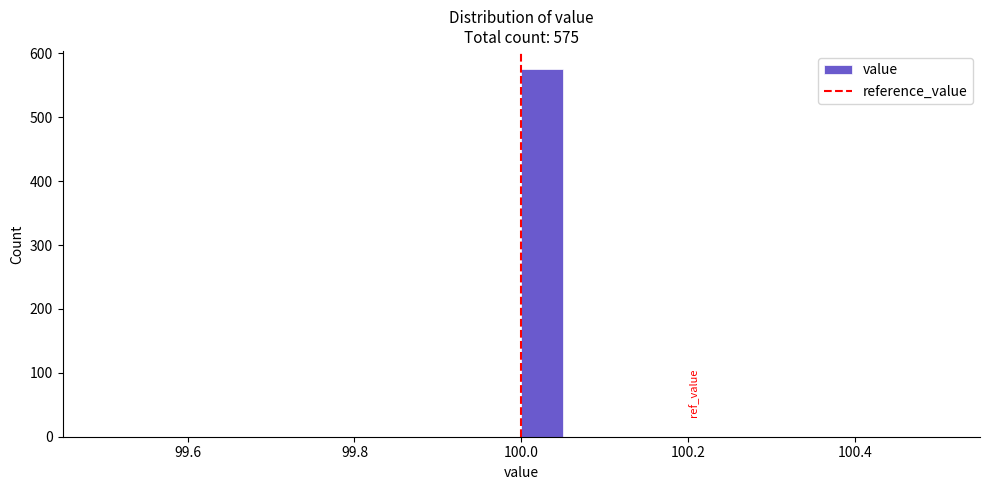

Read against the x-axis, roughly where is the centre of the tallest bar?

100.02